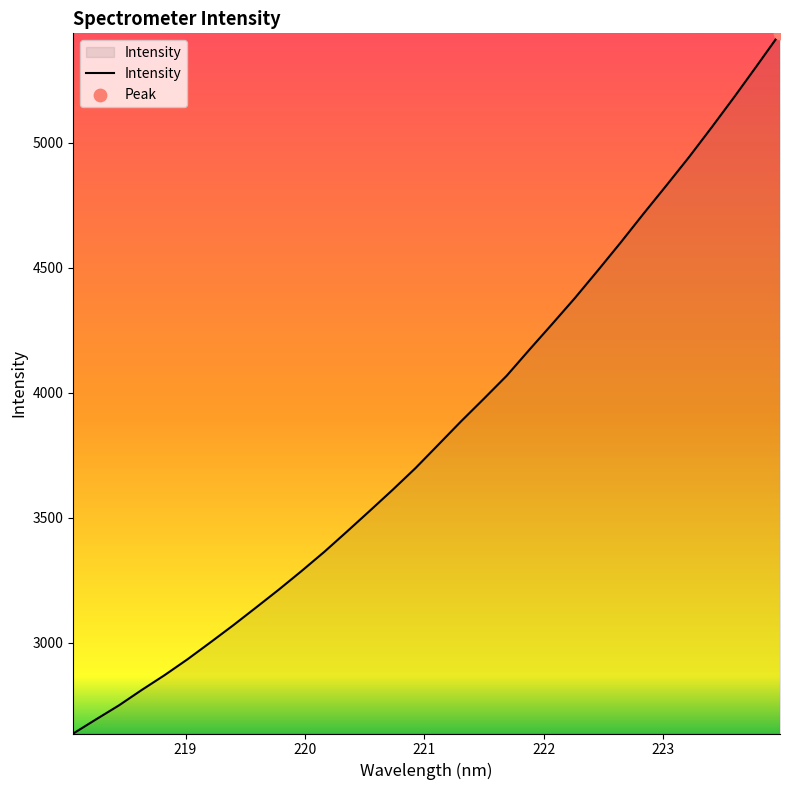

What is the minimum value shown in the chart?

2638.0